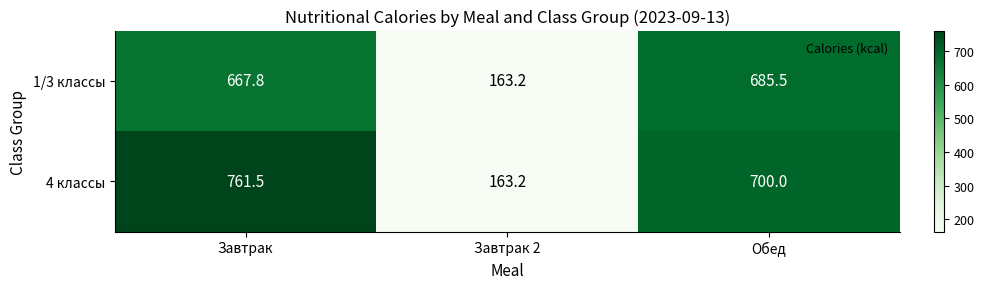

Which series has the largest total across all categories?

4 классы